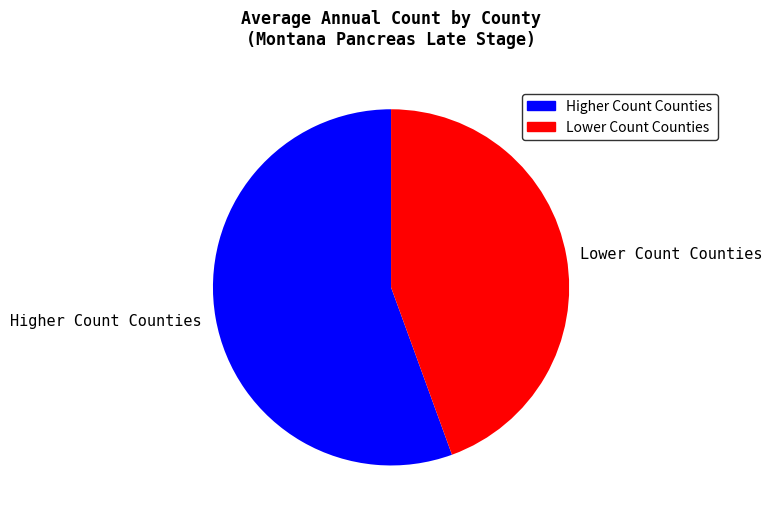

How many segments does this pie chart have?

2